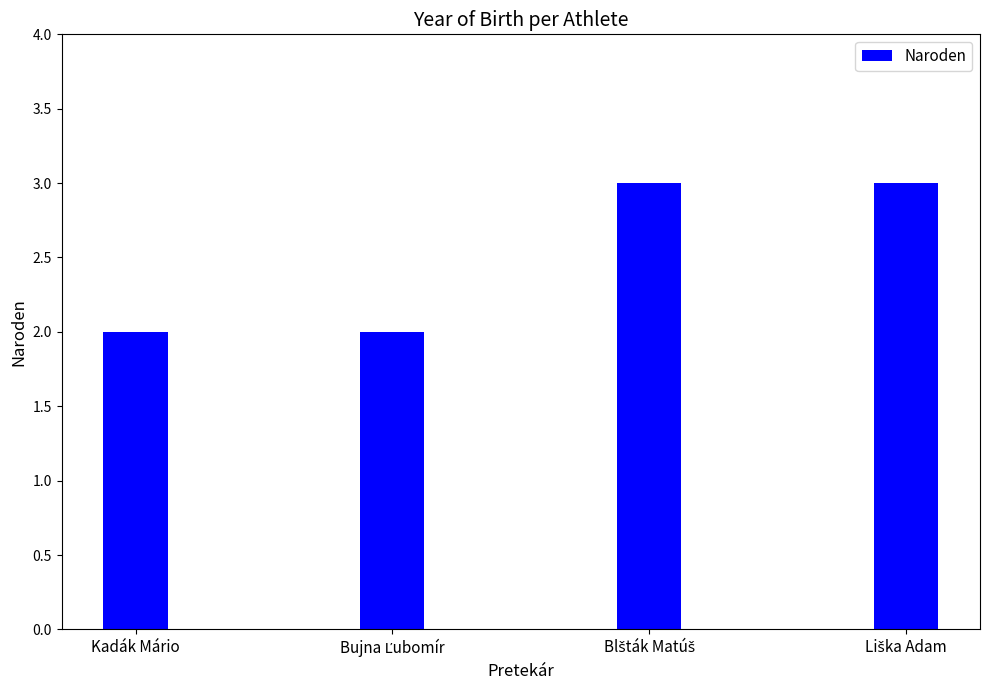

Count the number of data series in this chart.

1